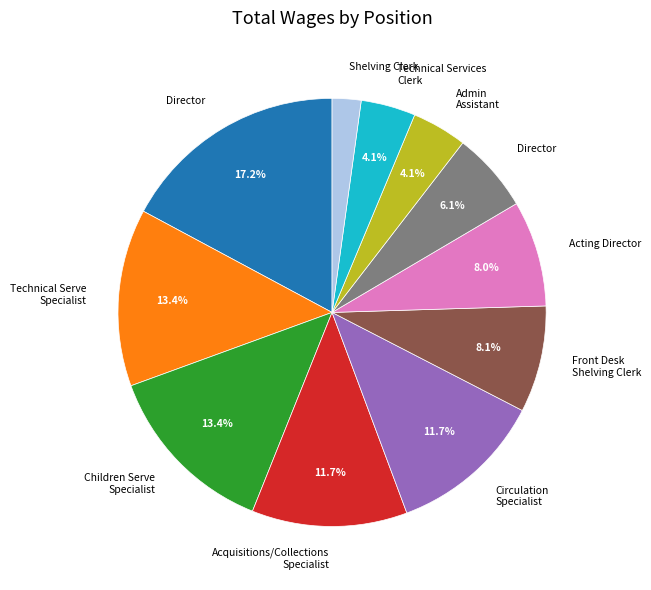

Is there a majority slice in this chart?

No